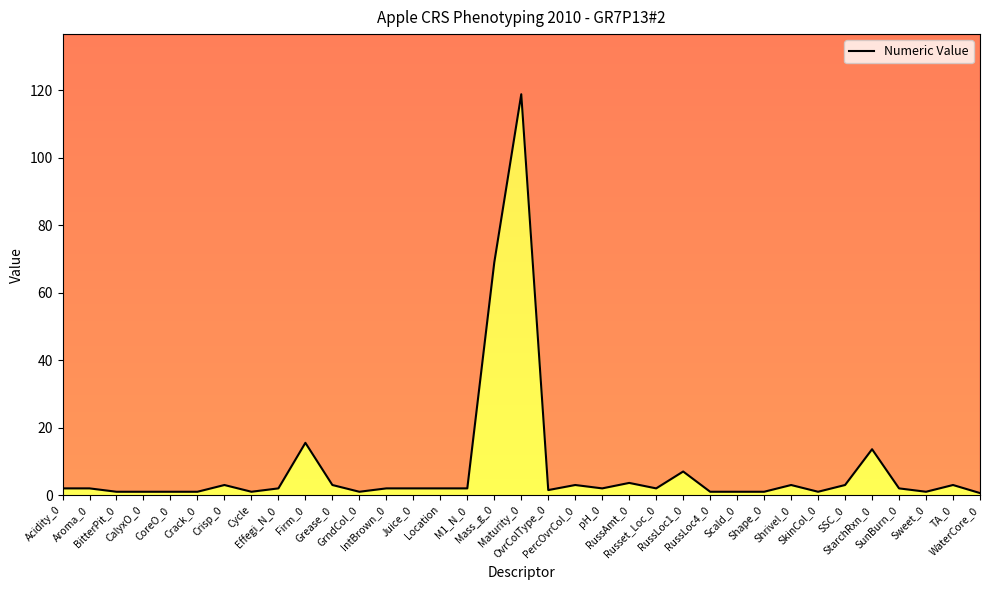

What is the maximum value shown in the chart?

118.8